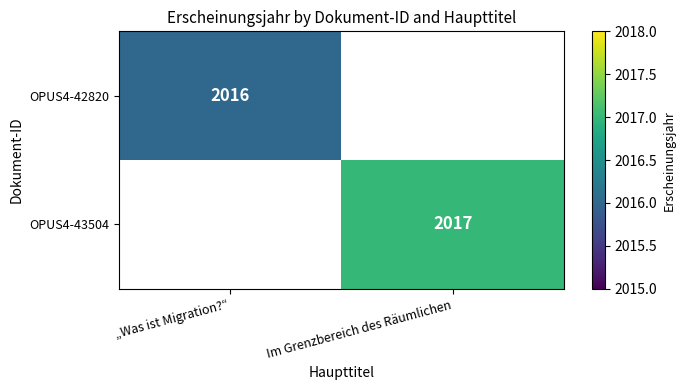

True or false: OPUS4-43504 has a value of 2672 at Im Grenzbereich des Räumlichen.

False